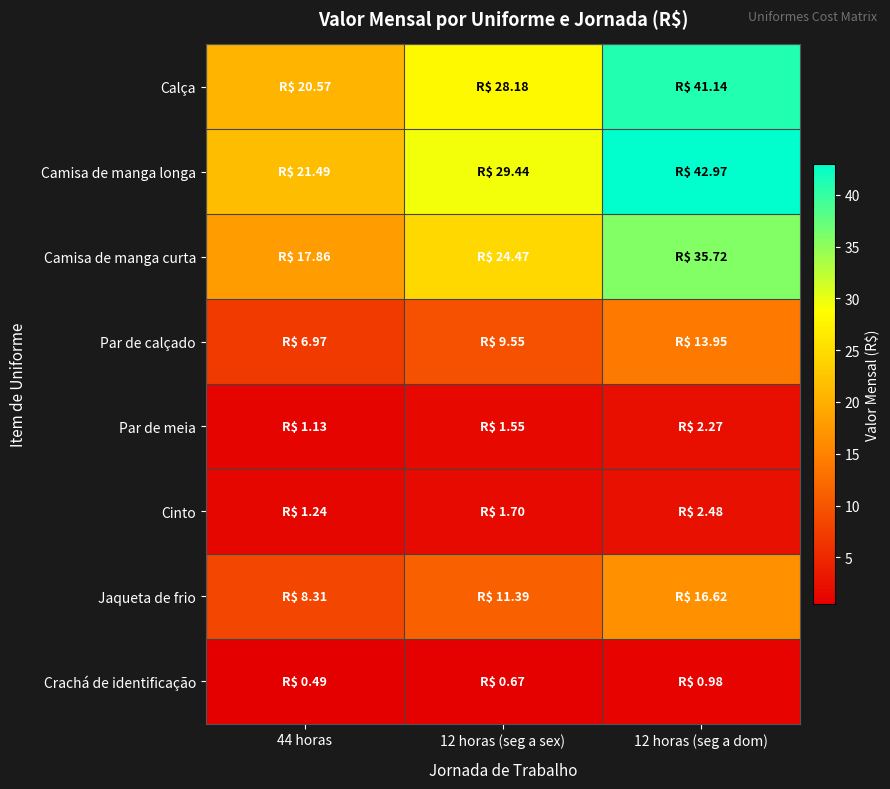

Reading right to left, what are all the values shown in this chart?

Calça: 12 horas (seg a dom)=41.1	12 horas (seg a sex)=28.2	44 horas=20.6
Camisa de manga longa: 12 horas (seg a dom)=43.0	12 horas (seg a sex)=29.4	44 horas=21.5
Camisa de manga curta: 12 horas (seg a dom)=35.7	12 horas (seg a sex)=24.5	44 horas=17.9
Par de calçado: 12 horas (seg a dom)=13.9	12 horas (seg a sex)=9.6	44 horas=7.0
Par de meia: 12 horas (seg a dom)=2.3	12 horas (seg a sex)=1.6	44 horas=1.1
Cinto: 12 horas (seg a dom)=2.5	12 horas (seg a sex)=1.7	44 horas=1.2
Jaqueta de frio: 12 horas (seg a dom)=16.6	12 horas (seg a sex)=11.4	44 horas=8.3
Crachá de identificação: 12 horas (seg a dom)=1.0	12 horas (seg a sex)=0.7	44 horas=0.5